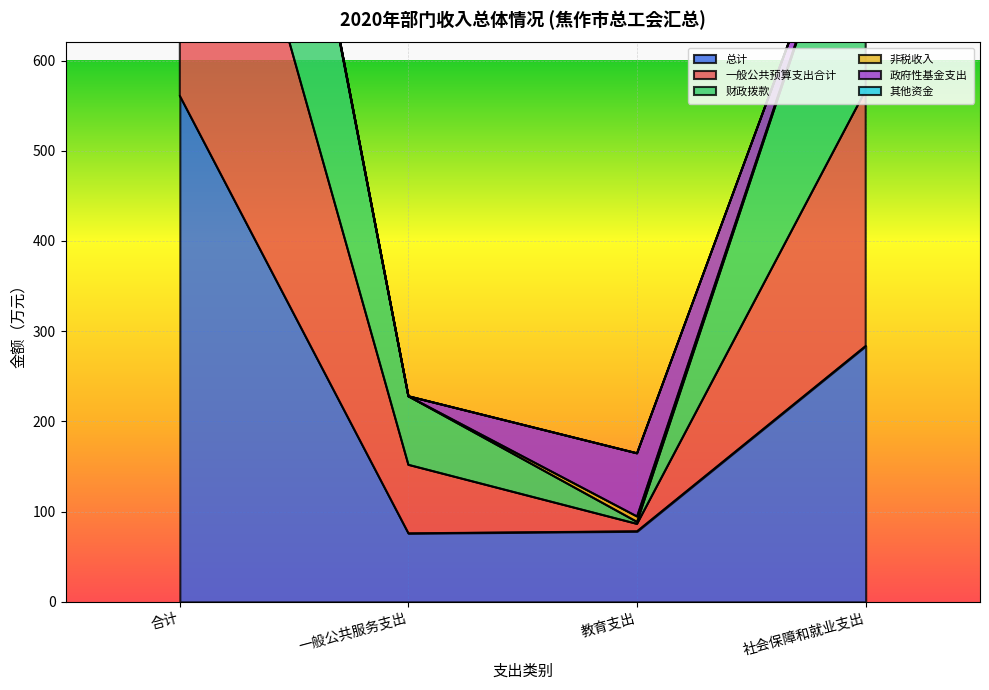

Rank the categories by 一般公共预算支出合计 value from lowest to highest.

教育支出, 一般公共服务支出, 社会保障和就业支出, 合计